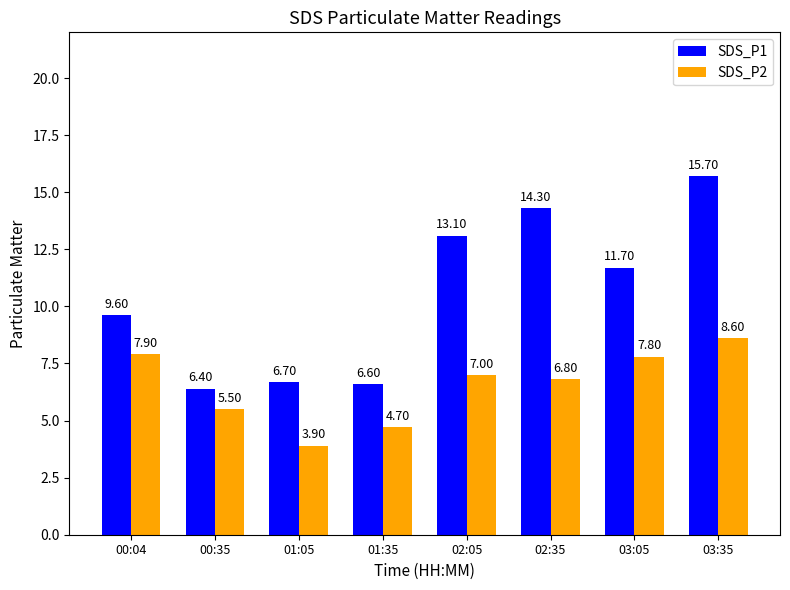

Reading right to left, transcribe all the data shown in this chart.

SDS_P1: 03:35=15.7	03:05=11.7	02:35=14.3	02:05=13.1	01:35=6.6	01:05=6.7	00:35=6.4	00:04=9.6
SDS_P2: 03:35=8.6	03:05=7.8	02:35=6.8	02:05=7.0	01:35=4.7	01:05=3.9	00:35=5.5	00:04=7.9